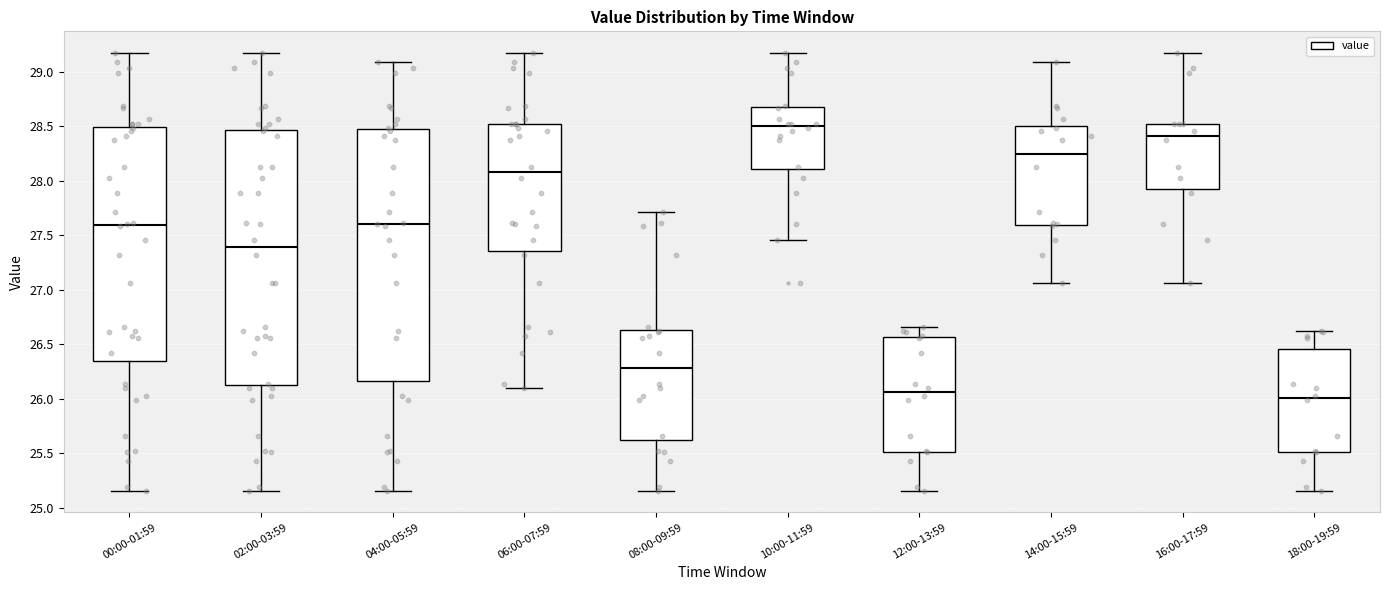

Reading left to right, read every box against the y-axis: the position of its median line, the range the box covers, and the ends of its whiskers. The values are not printed on the chart, so give them approximately, as read against the axis.

00:00-01:59: median 27.60, box 26.35 to 28.50, whiskers 25.15 to 29.15
02:00-03:59: median 27.40, box 26.15 to 28.45, whiskers 25.15 to 29.15
04:00-05:59: median 27.60, box 26.15 to 28.50, whiskers 25.15 to 29.10
06:00-07:59: median 28.10, box 27.35 to 28.50, whiskers 26.10 to 29.15
08:00-09:59: median 26.30, box 25.65 to 26.65, whiskers 25.15 to 27.70
10:00-11:59: median 28.50, box 28.10 to 28.70, whiskers 27.45 to 29.15
12:00-13:59: median 26.05, box 25.50 to 26.55, whiskers 25.15 to 26.65
14:00-15:59: median 28.25, box 27.60 to 28.50, whiskers 27.05 to 29.10
16:00-17:59: median 28.40, box 27.95 to 28.50, whiskers 27.05 to 29.15
18:00-19:59: median 26.00, box 25.50 to 26.45, whiskers 25.15 to 26.60